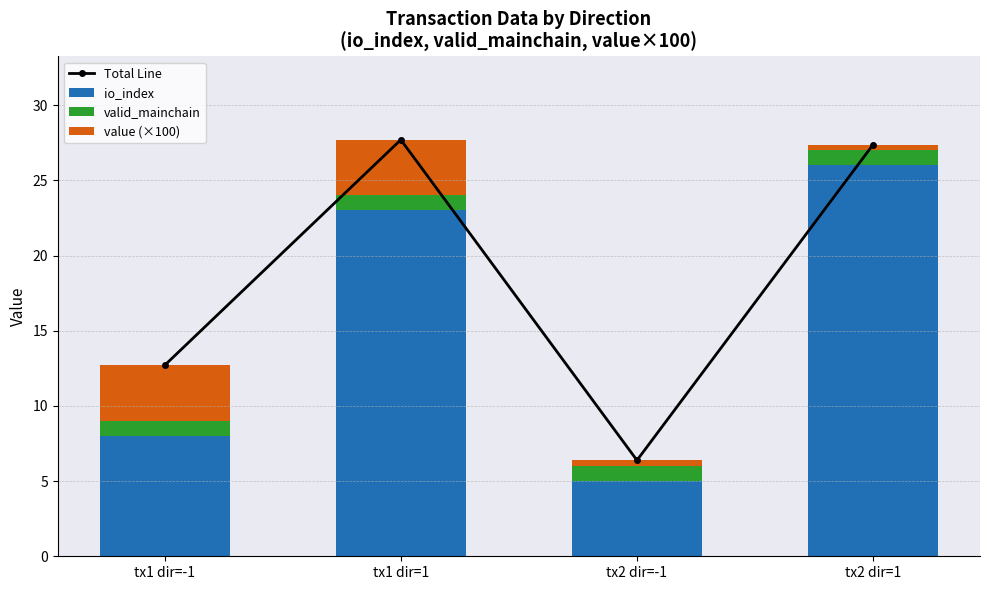

Where is value (×100) nearest to the value 2?

tx2 dir=-1